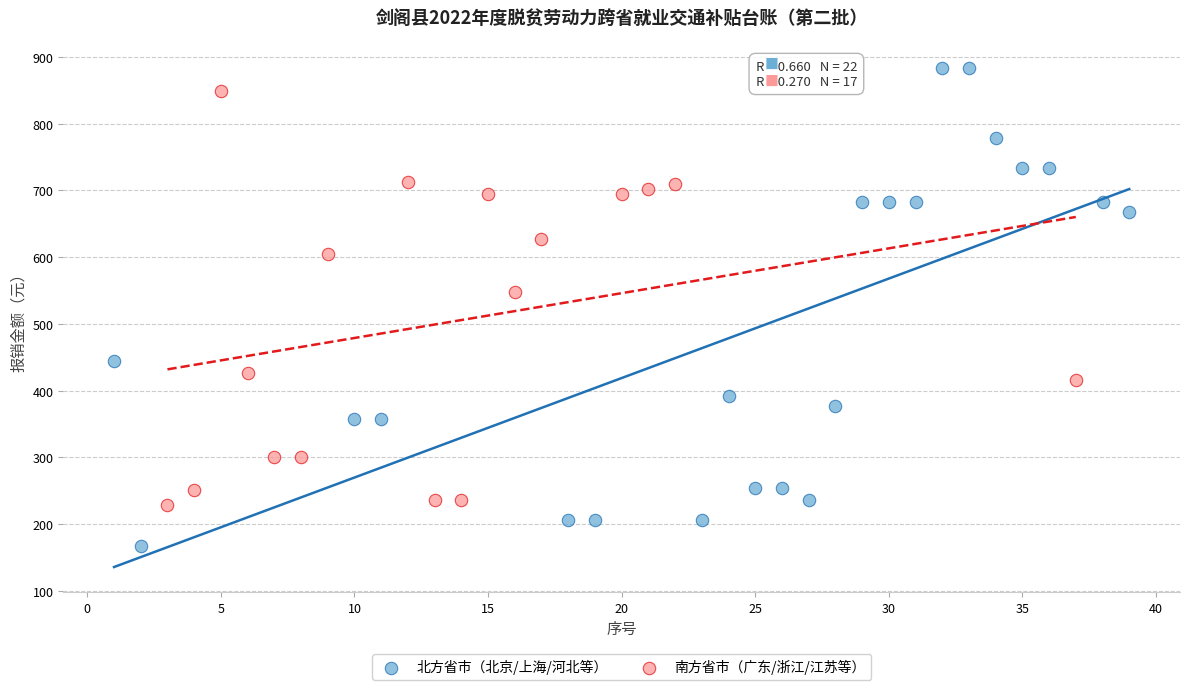

Which series contains the highest Y value?

北方省市（北京/上海/河北等）